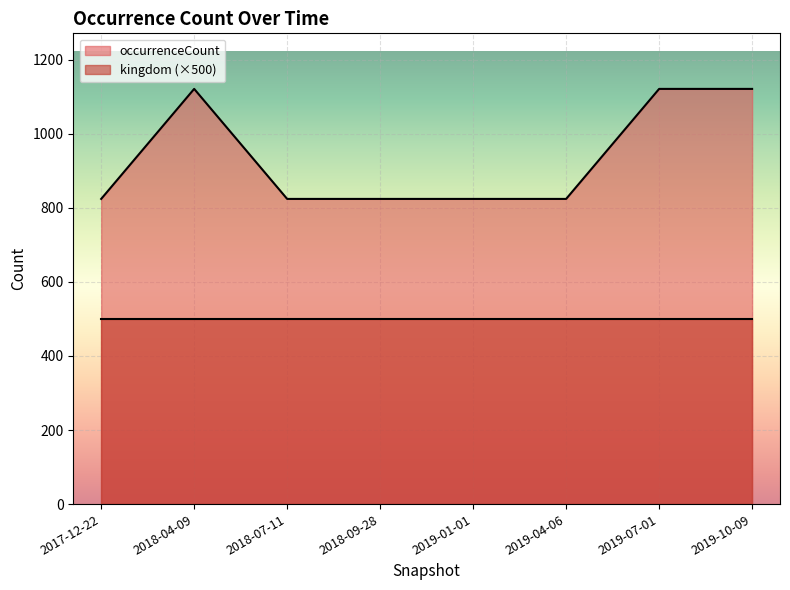

What is the label of the 5th point from the left?

2019-01-01